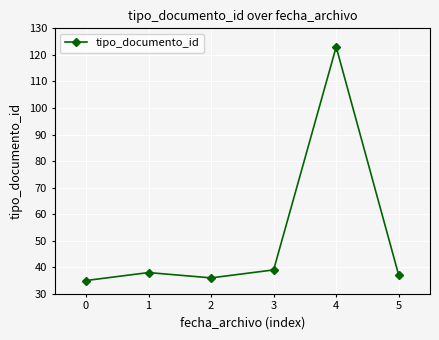

Reading left to right, extract all data points from this chart.

35	38	36	39	123	37